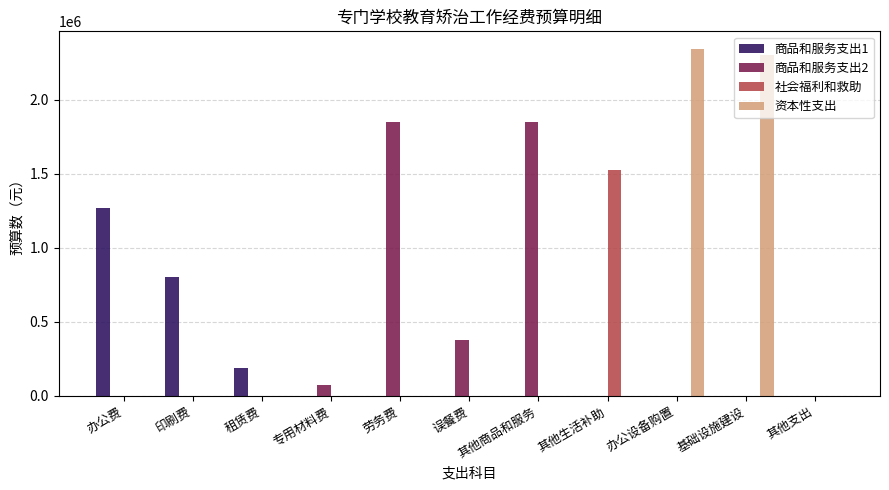

Which series has the largest range (max minus min)?

资本性支出